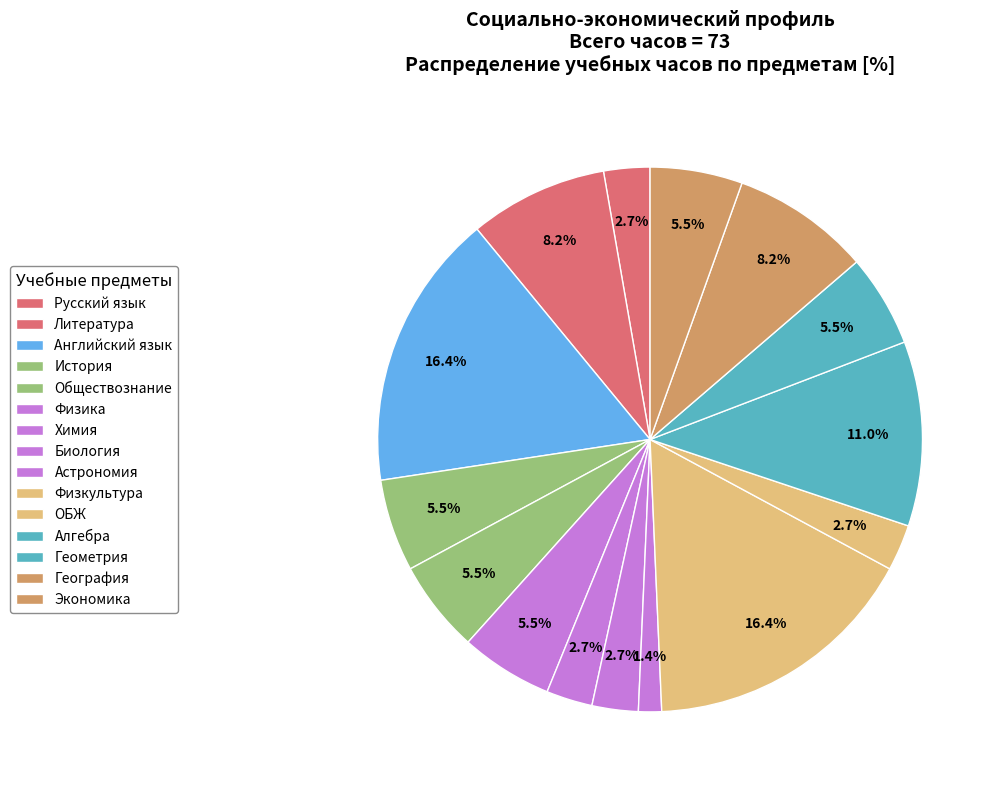

What is the total percentage of Физкультура and Физика?

21.9%